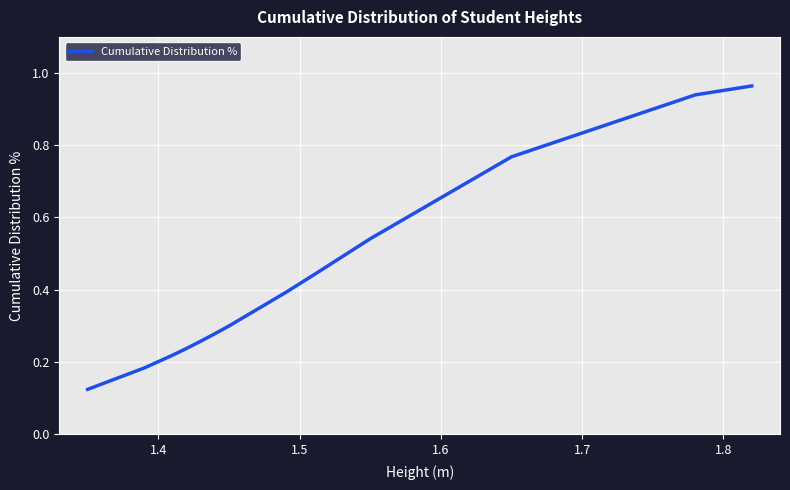

What is the maximum value shown in the chart?

1.0